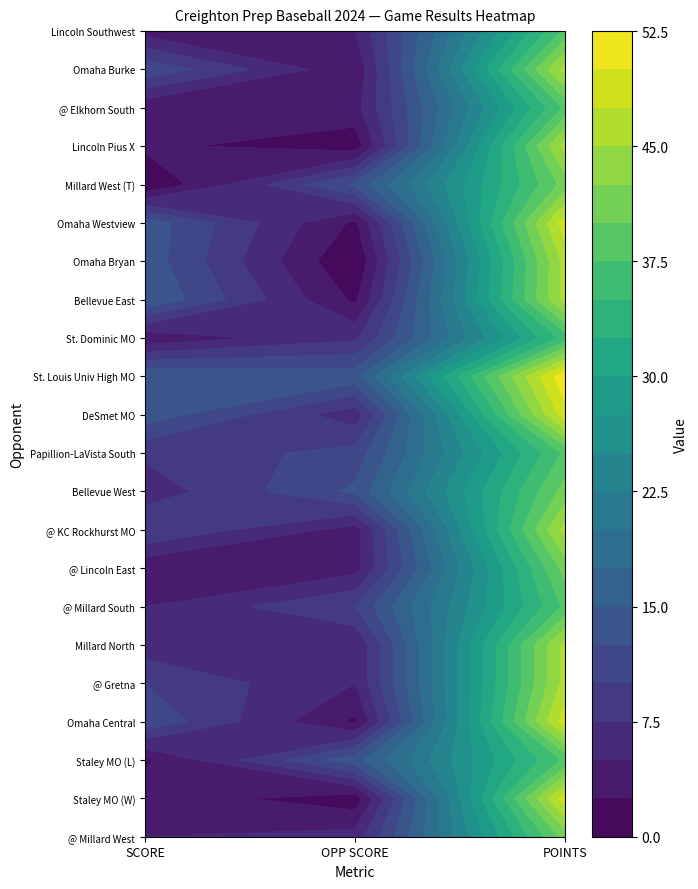

Reading left to right, list all the values displayed in this chart.

@ Millard West: 0=5	1=6	2=41
Staley MO (W): 0=4	1=1	2=49
Staley MO (L): 0=2	1=14	2=38
Omaha Central: 0=12	1=2	2=49
@ Gretna: 0=10	1=5	2=46
Millard North: 0=6	1=5	2=46
@ Millard South: 0=5	1=10	2=38
@ Lincoln East: 0=3	1=4	2=41
@ KC Rockhurst MO: 0=10	1=4	2=46
Bellevue West: 0=6	1=13	2=41
Papillion-LaVista South: 0=8	1=11	2=38
DeSmet MO: 0=14	1=6	2=49
St. Louis Univ High MO: 0=15	1=14	2=52
St. Dominic MO: 0=3	1=7	2=36
Bellevue East: 0=15	1=2	2=46
Omaha Bryan: 0=14	1=0	2=46
Omaha Westview: 0=14	1=2	2=49
Millard West (T): 0=0	1=13	2=41
Lincoln Pius X: 0=3	1=1	2=46
@ Elkhorn South: 0=3	1=4	2=38
Omaha Burke: 0=12	1=3	2=46
Lincoln Southwest: 0=4	1=5	2=38